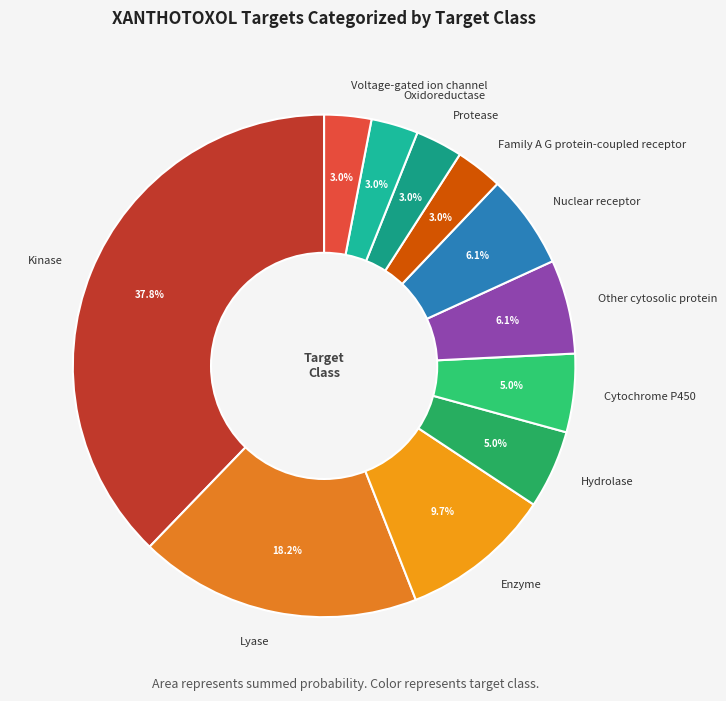

To the nearest percent, what portion does Hydrolase represent?

5%